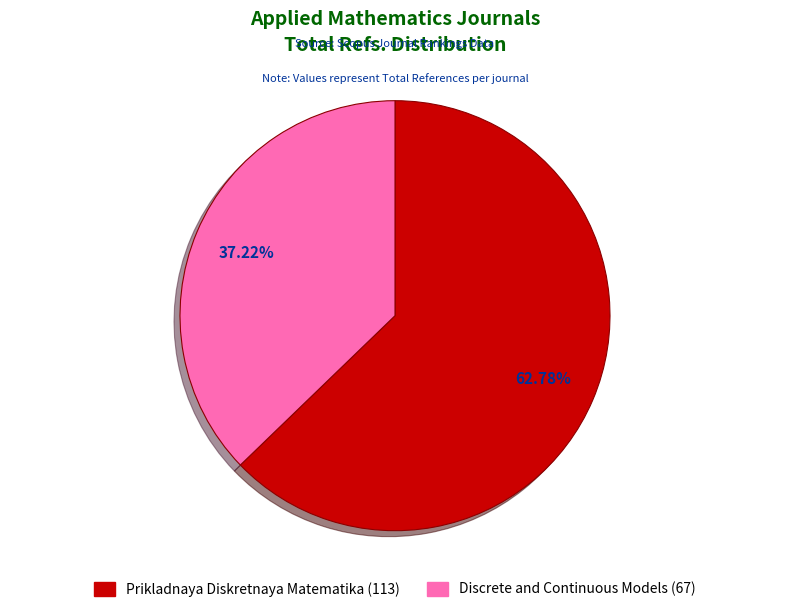

The Prikladnaya Diskretnaya Matematika (113) slice represents 53% of the pie. True or false?

False